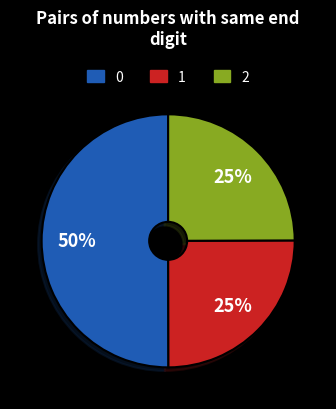

To the nearest percent, what is the difference between the largest and smallest slice percentages?

25%